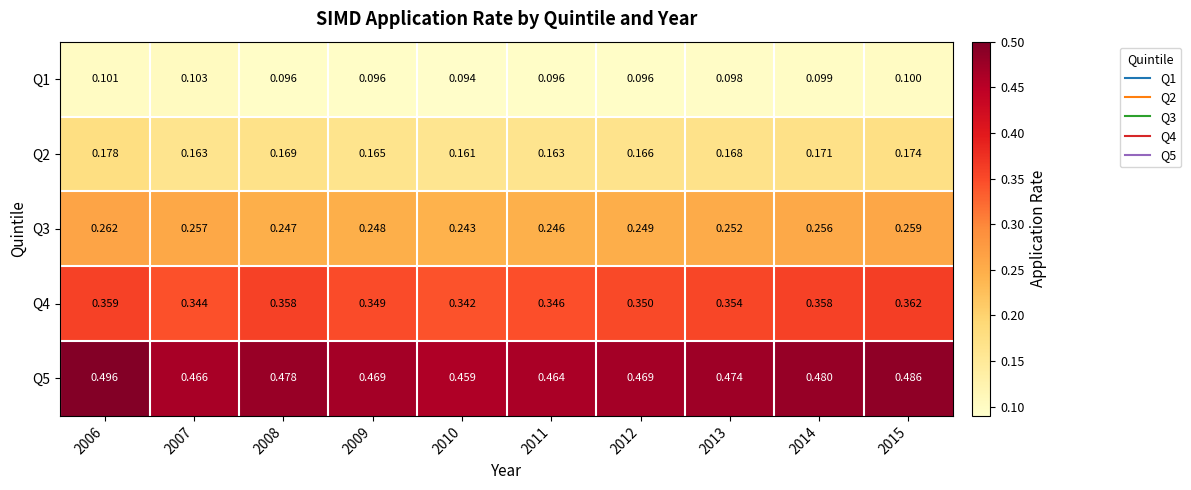

Is the value of Q2 at 2006 greater than the value of Q4 at 2013?

No